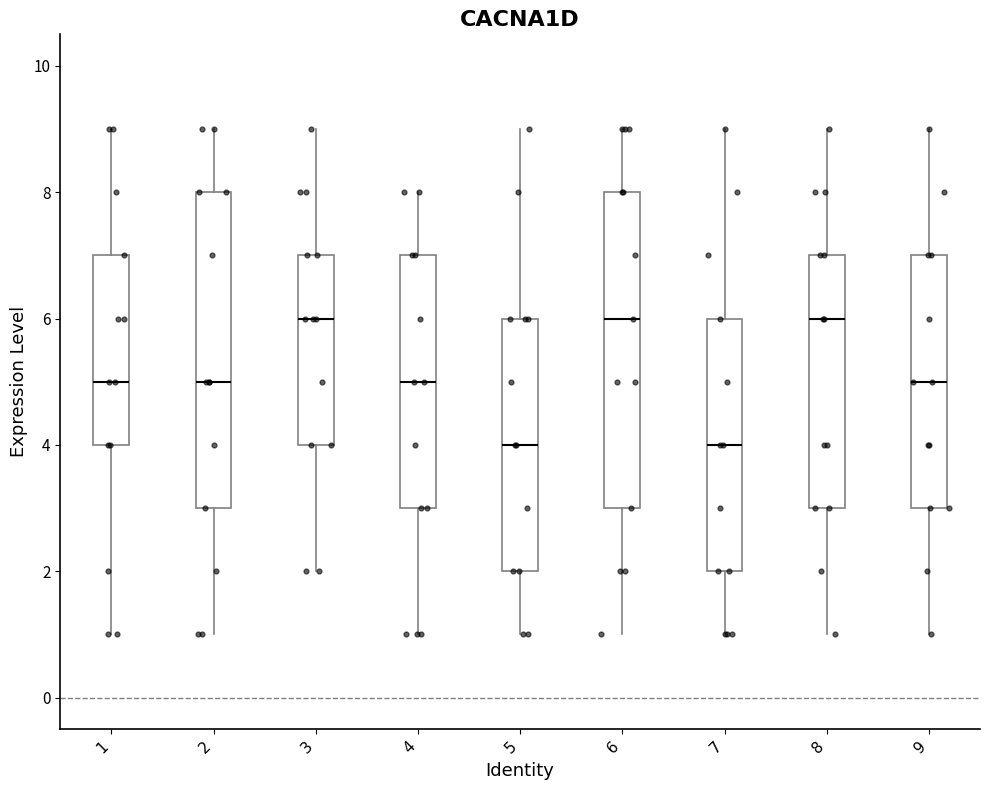

Reading left to right, transcribe this box plot: for each box, give where its median line is, the range the box spans, and where its two whiskers end, as read against the y-axis. The values are not printed on the chart, so give them approximately, as read against the axis.

1: median 5, box 4 to 7, whiskers 1 to 9
2: median 5, box 3 to 8, whiskers 1 to 9
3: median 6, box 4 to 7, whiskers 2 to 9
4: median 5, box 3 to 7, whiskers 1 to 8
5: median 4, box 2 to 6, whiskers 1 to 9
6: median 6, box 3 to 8, whiskers 1 to 9
7: median 4, box 2 to 6, whiskers 1 to 9
8: median 6, box 3 to 7, whiskers 1 to 9
9: median 5, box 3 to 7, whiskers 1 to 9